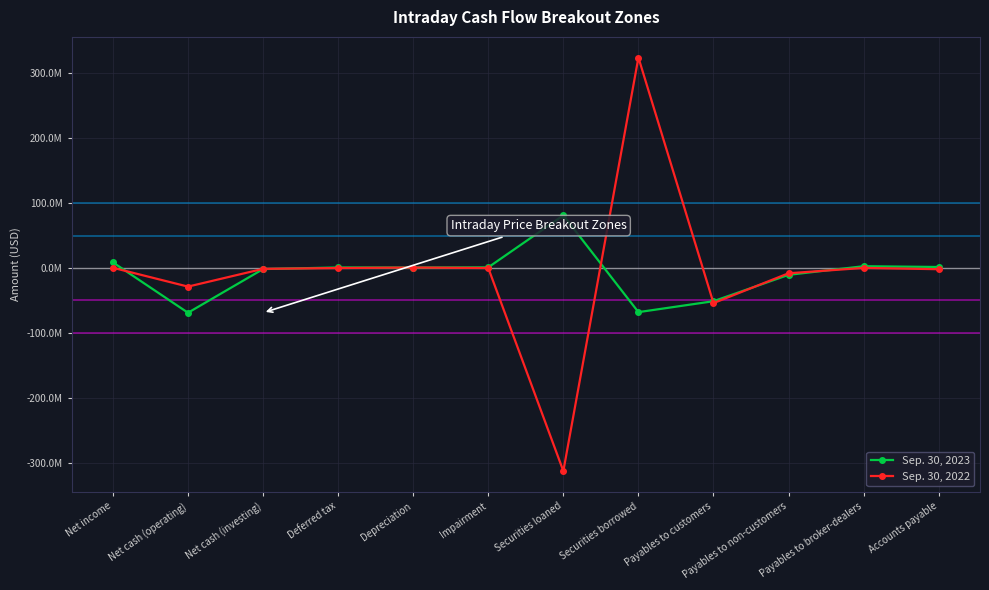

Which series ends up on top after the final intersection of Sep. 30, 2022 and Sep. 30, 2023?

Sep. 30, 2023